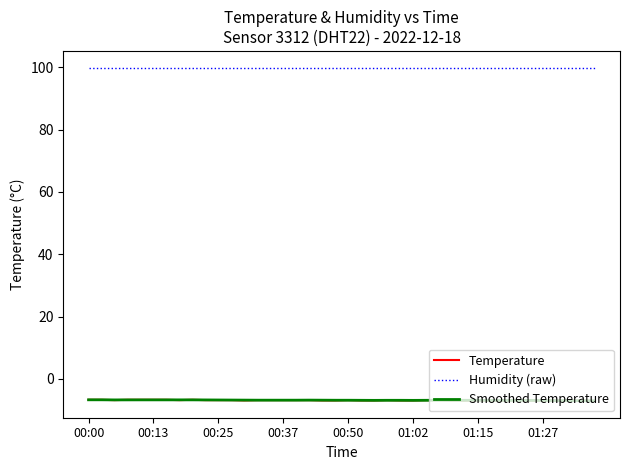

Which series has the largest total across all categories?

Humidity (raw)